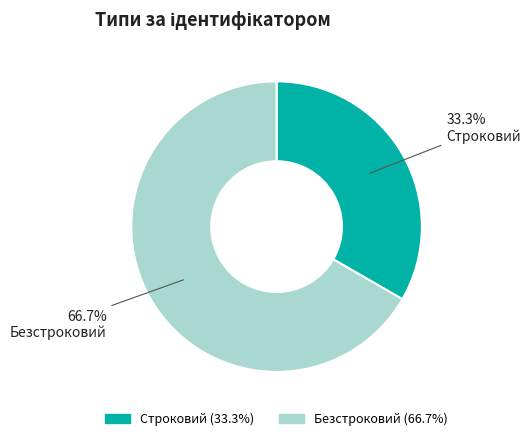

What is the ratio of the value at Строковий to the value at Безстроковий?

0.5